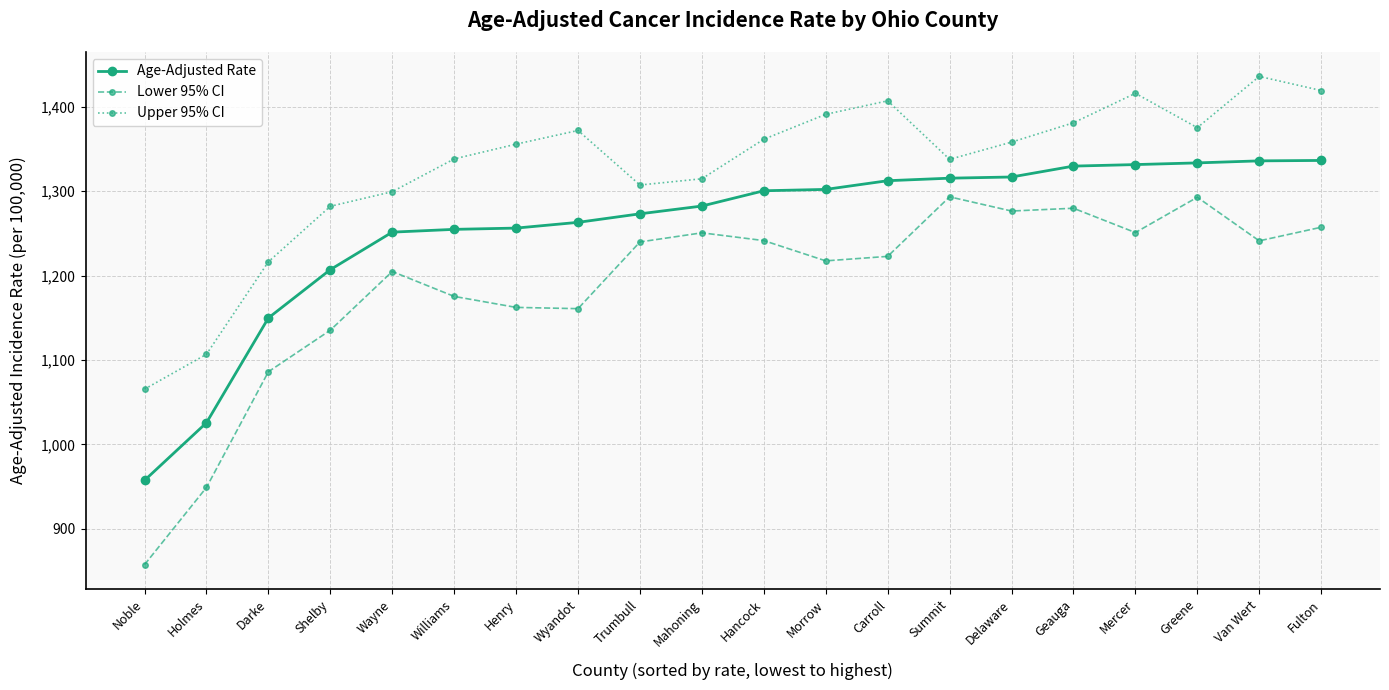

What is the sum of all Age-Adjusted Rate values?

25133.9